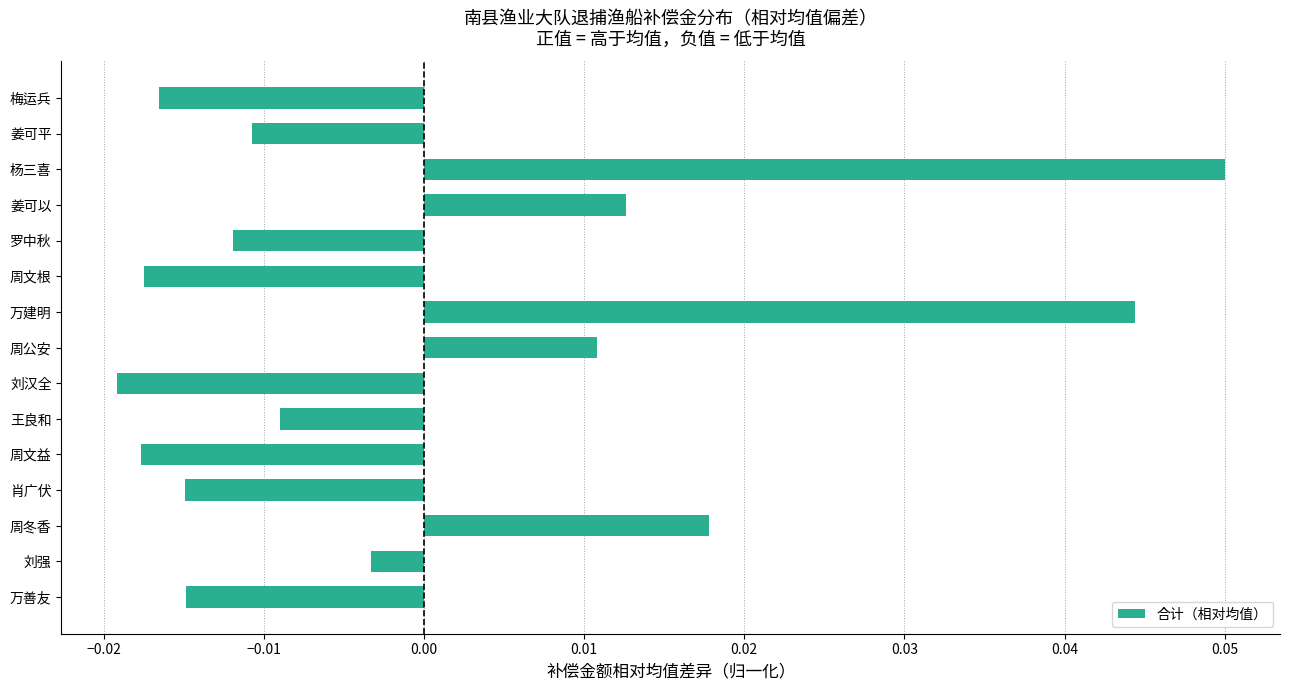

At which label is the value closest to 0?

刘强